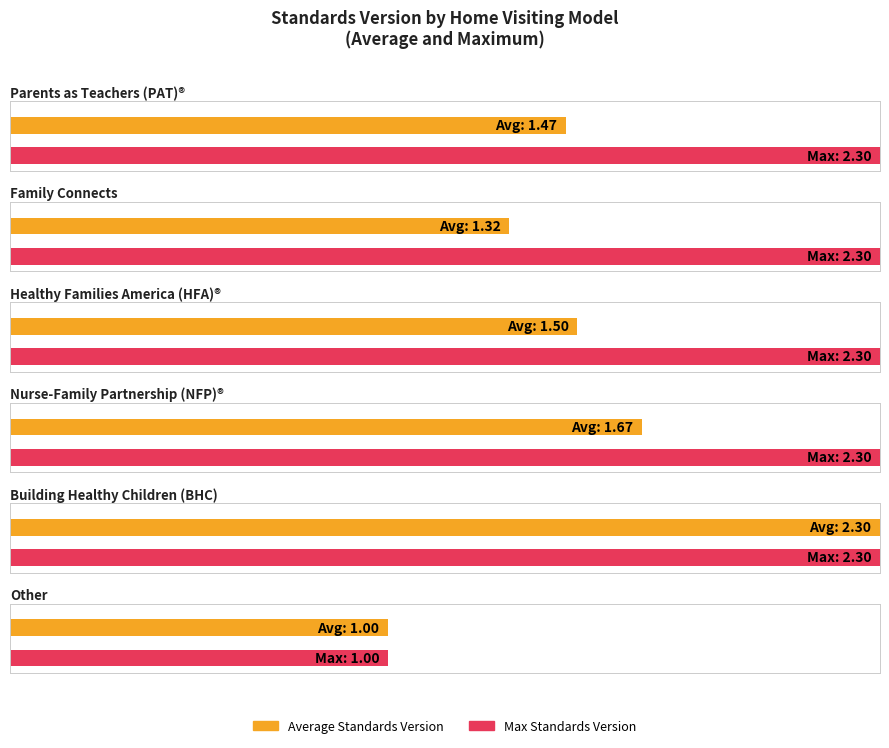

What is the maximum value for Average Standards Version?

2.3